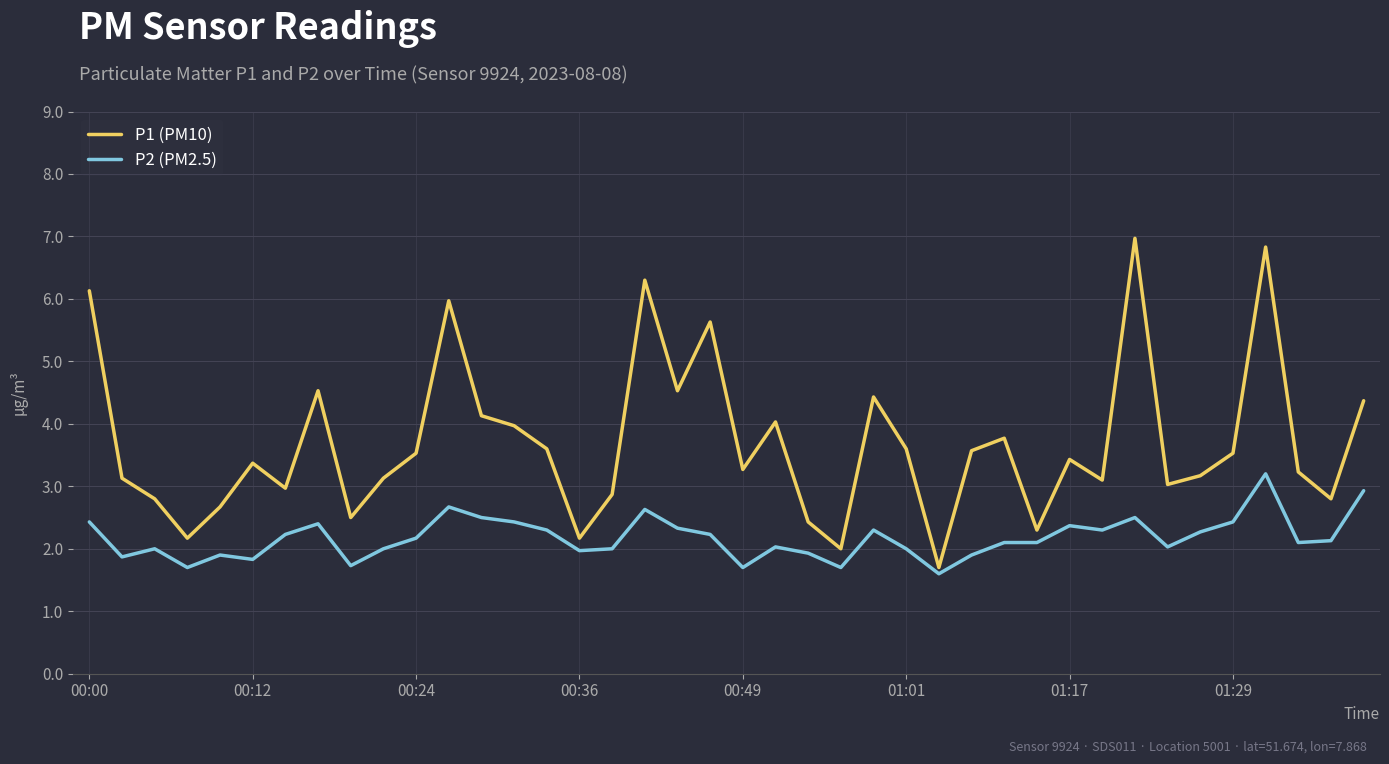

Rank the series by their maximum value, from highest to lowest.

P1 (PM10), P2 (PM2.5)